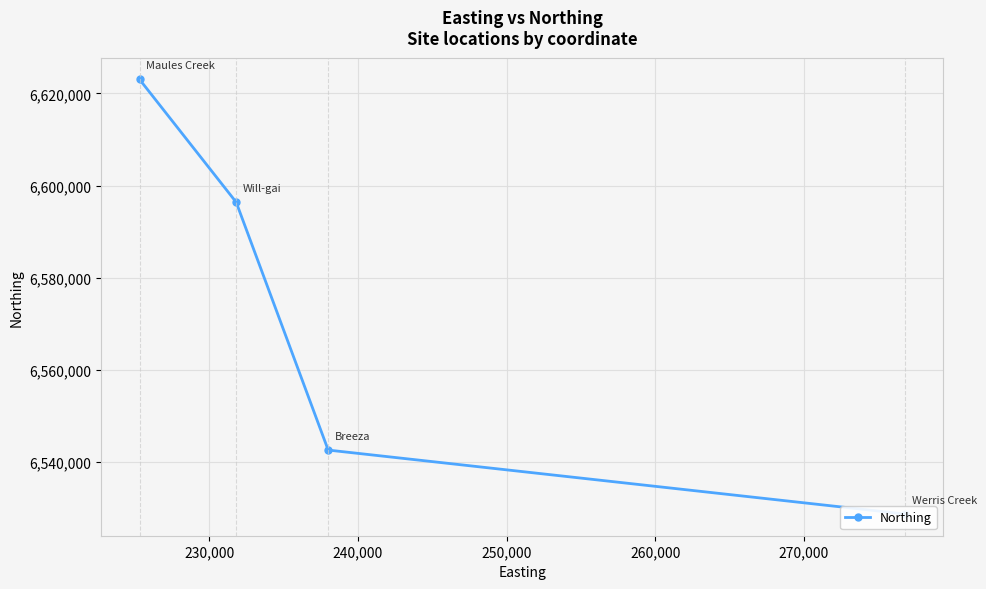

What is the ratio of the value at 230,000 to the value at 240,000?

1.0